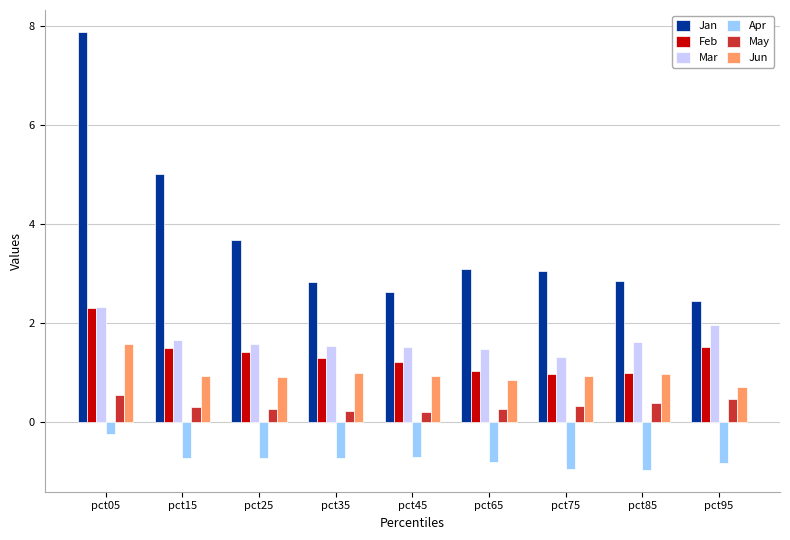

How many bars are there in each group?

6